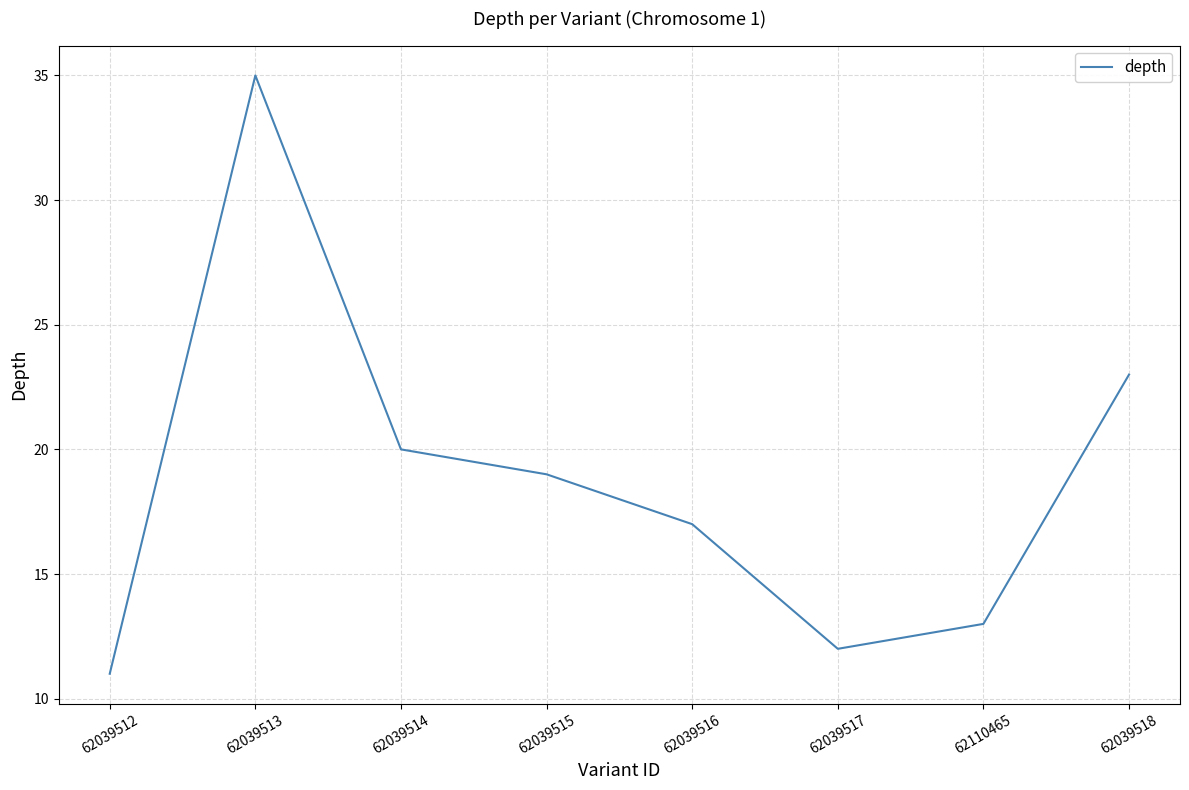

The chart shows a value of 20 at 62039514. True or false?

True